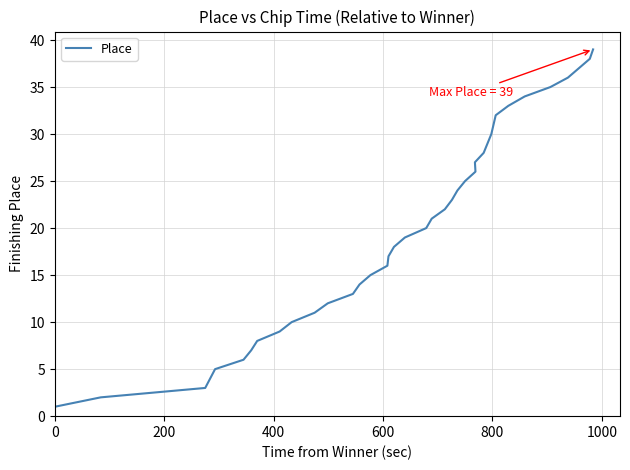

Reading left to right, transcribe all the data shown in this chart.

1	2	3	4	5	6	7	8	9	10	11	12	13	14	15	16	17	18	19	20	21	22	23	24	25	26	27	28	29	30	31	32	33	34	35	36	37	38	39